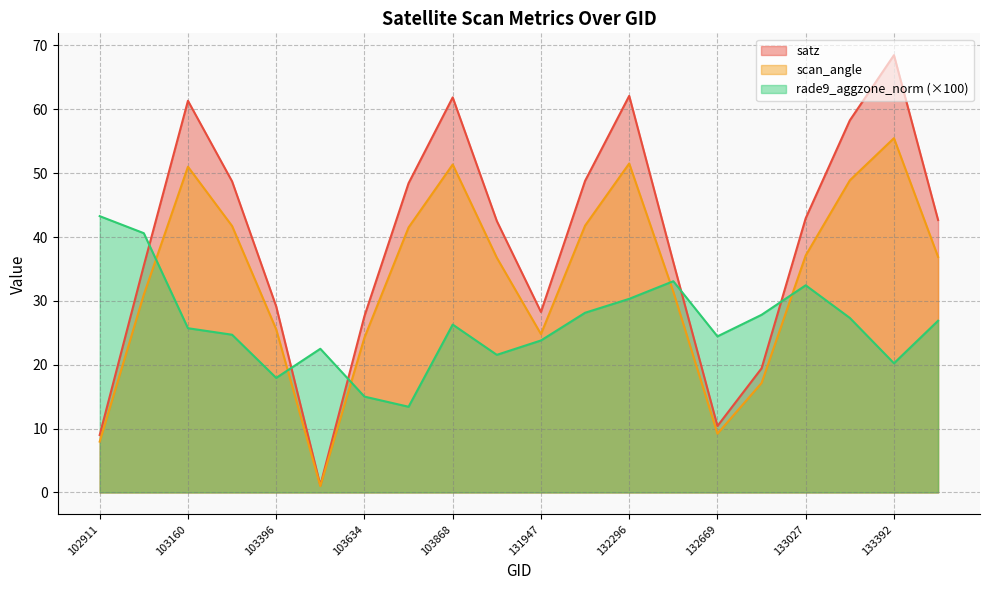

How many lines are shown in the chart?

3